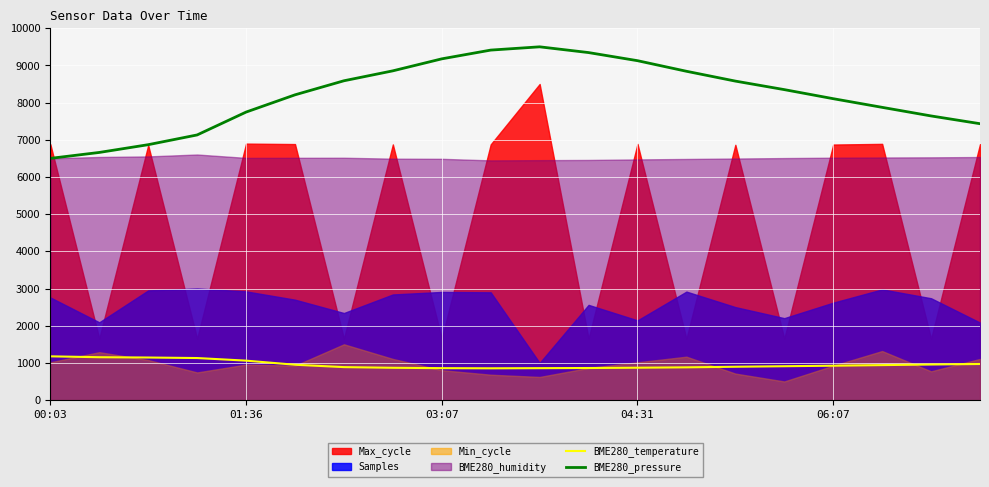

True or false: BME280_temperature and BME280_pressure intersect in this chart.

False